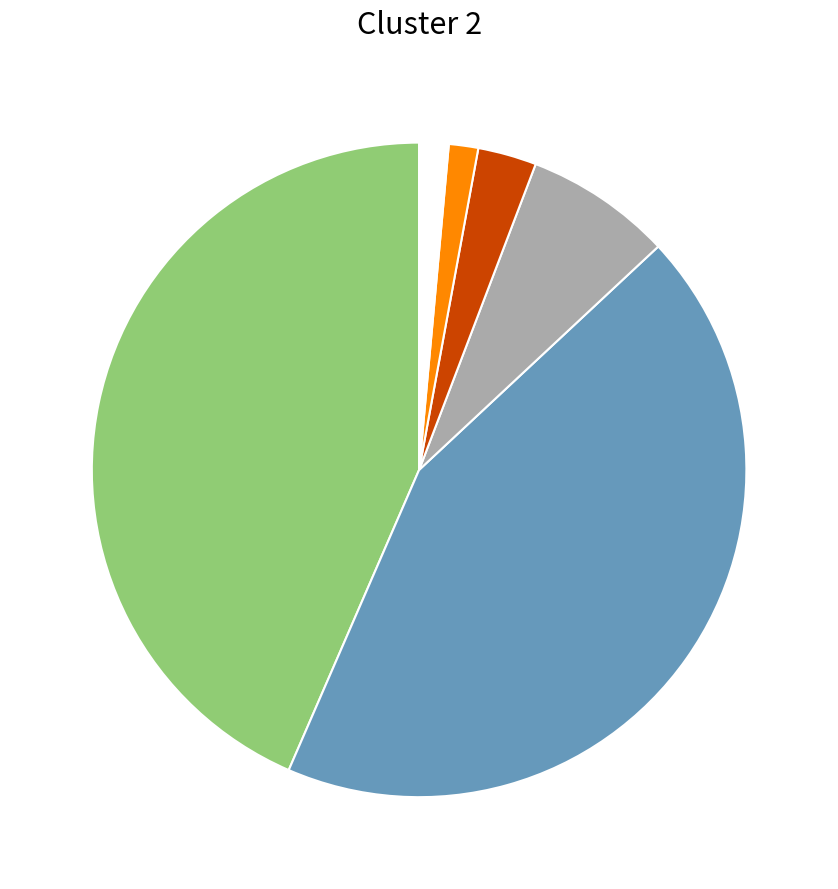

Is there any slice that represents more than half of the pie?

No